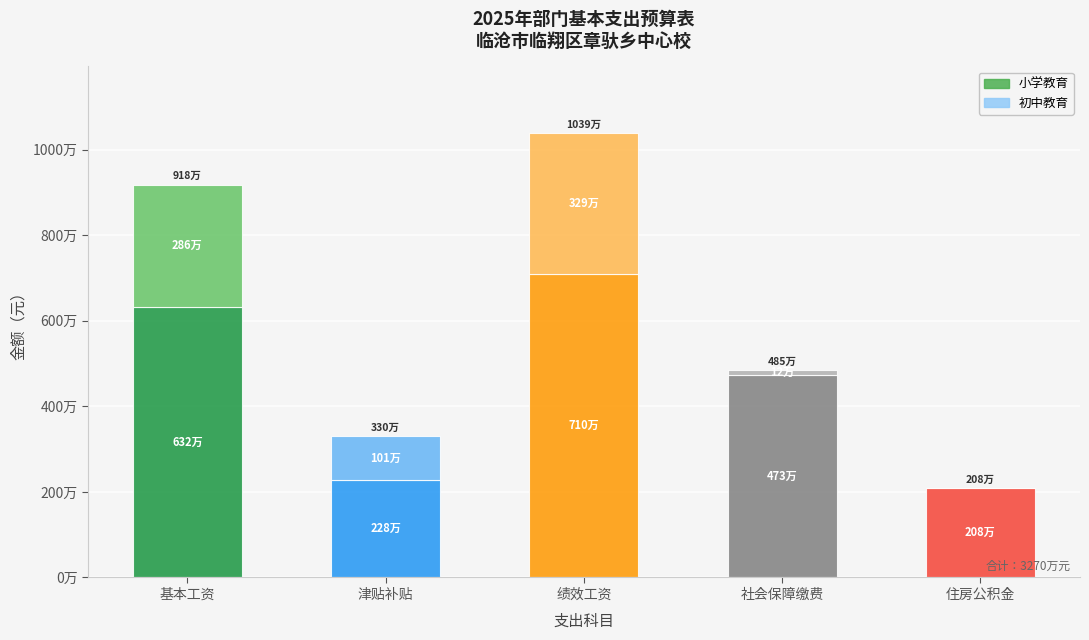

What are all the series names shown in the legend?

小学教育, 初中教育